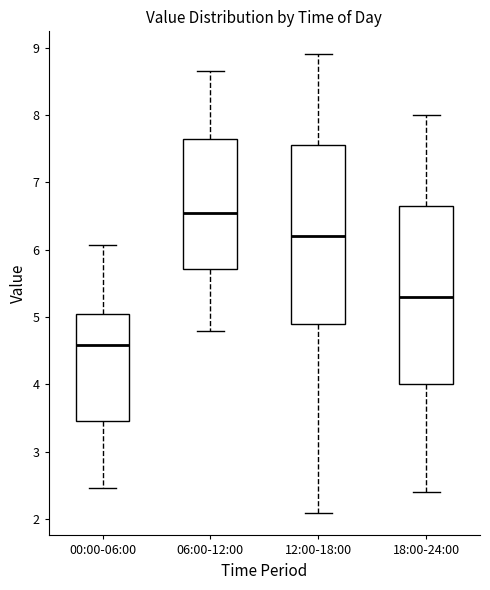

Reading left to right, transcribe this box plot: for each box, give where its median line is, the range the box spans, and where its two whiskers end, as read against the y-axis. The values are not printed on the chart, so give them approximately, as read against the axis.

00:00-06:00: median 4.6, box 3.5 to 5.1, whiskers 2.5 to 6.1
06:00-12:00: median 6.6, box 5.7 to 7.6, whiskers 4.8 to 8.7
12:00-18:00: median 6.2, box 4.9 to 7.6, whiskers 2.1 to 8.9
18:00-24:00: median 5.3, box 4.0 to 6.7, whiskers 2.4 to 8.0